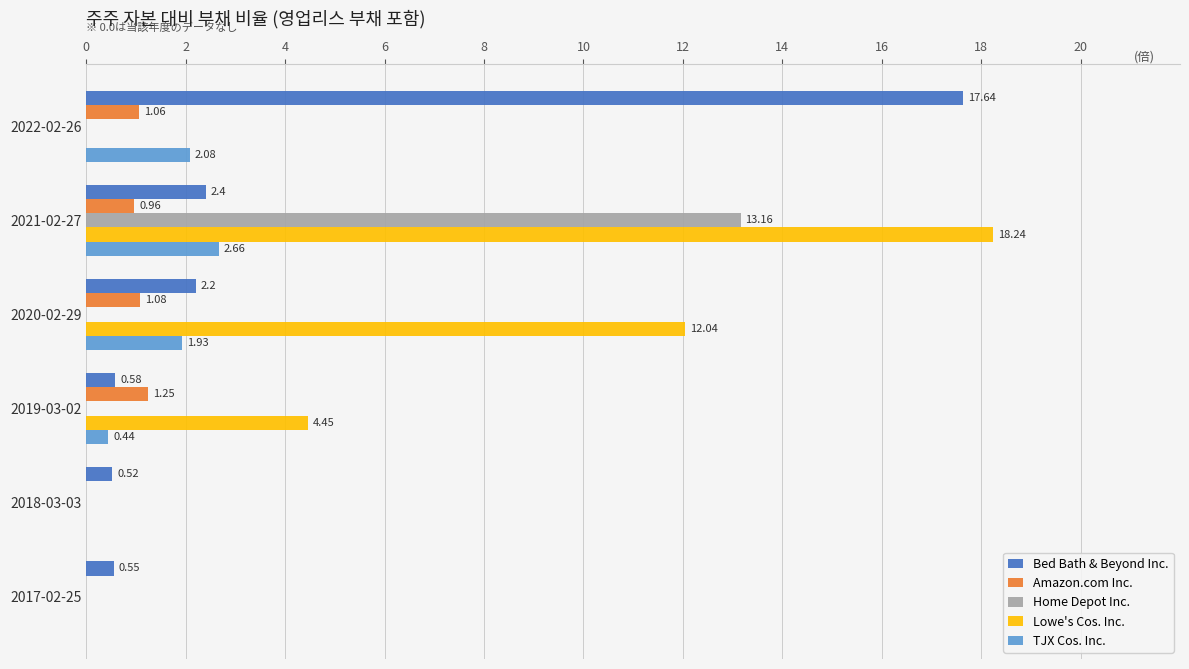

Which series changed the most between 2020-02-29 and 2017-02-25?

Lowe's Cos. Inc.